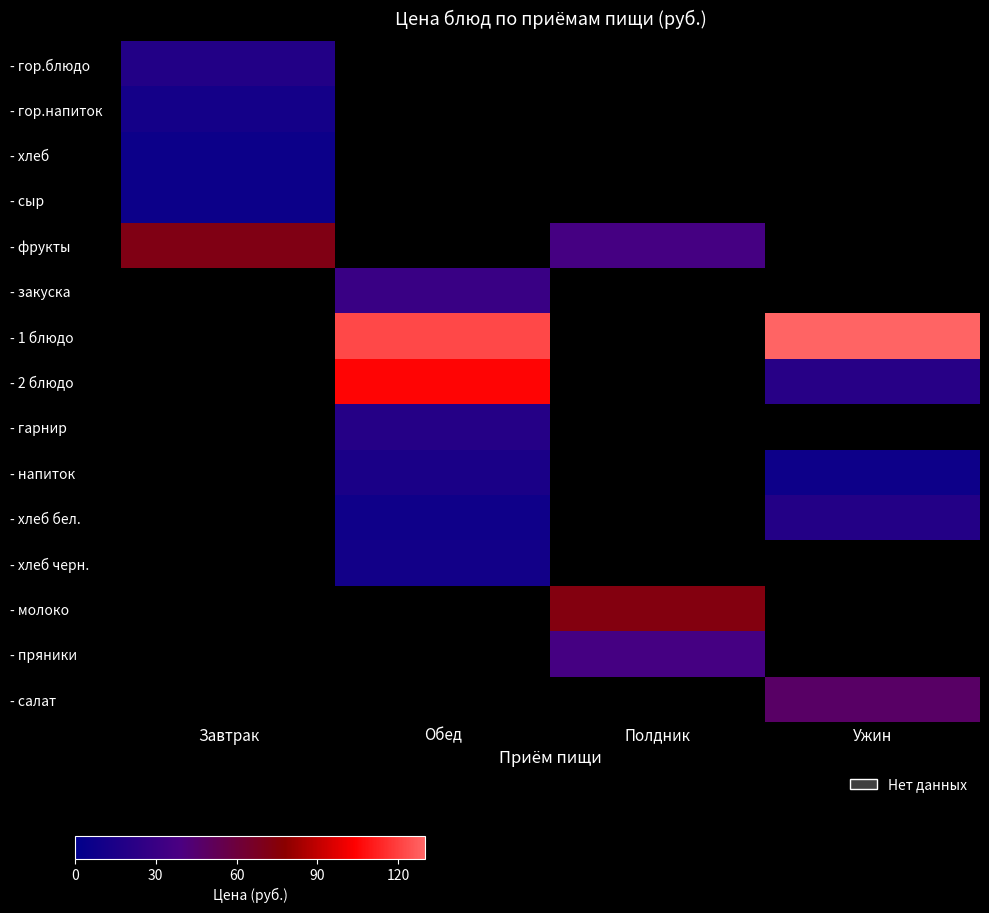

What is the spread (max minus min) of values at Завтрак?

65.3